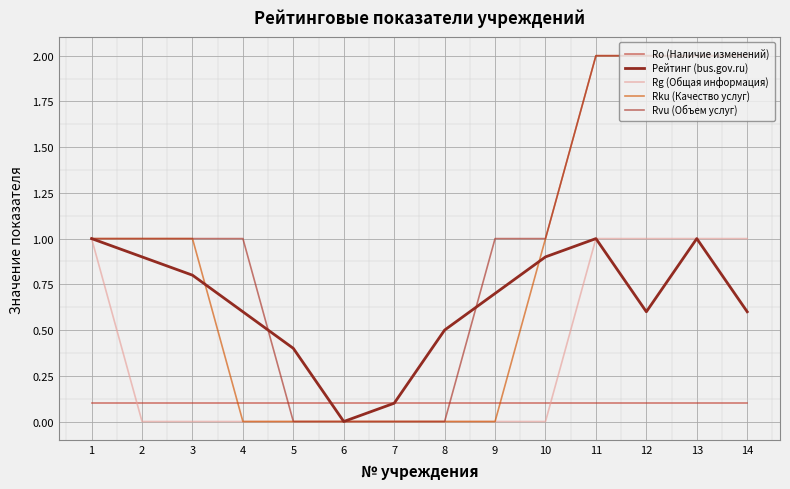

What are all the series names shown in the legend?

Ro (Наличие изменений), Рейтинг (bus.gov.ru), Rg (Общая информация), Rku (Качество услуг), Rvu (Объем услуг)